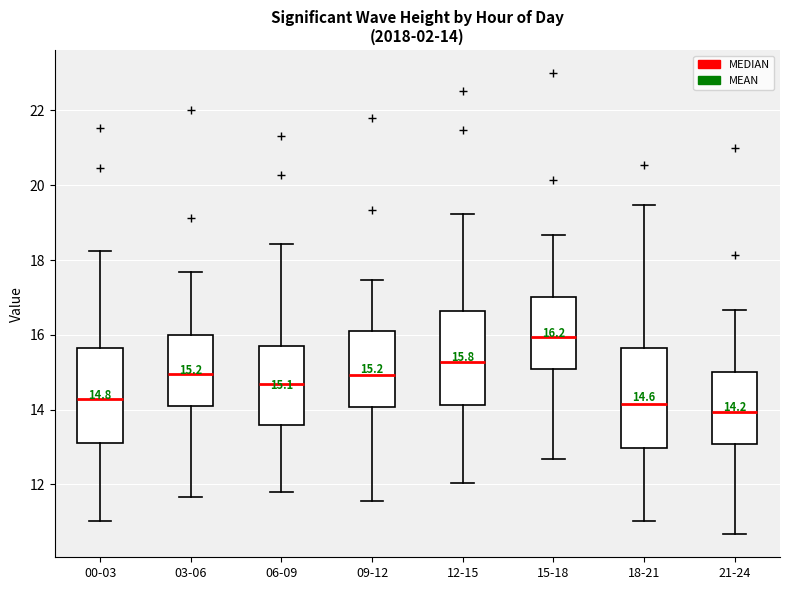

Which box has the highest median line?

15-18